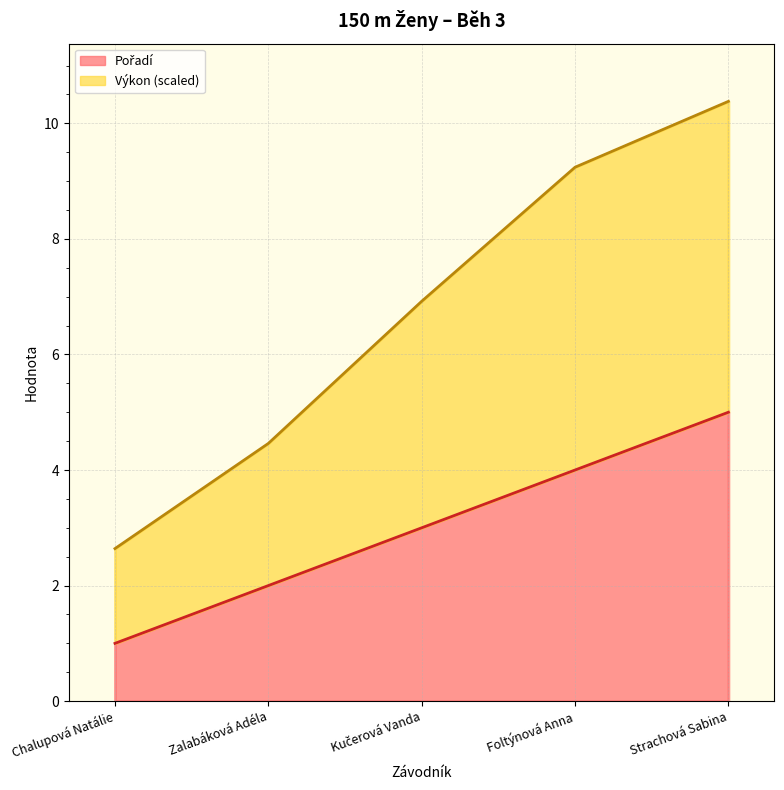

How many categories are shown in the chart?

5